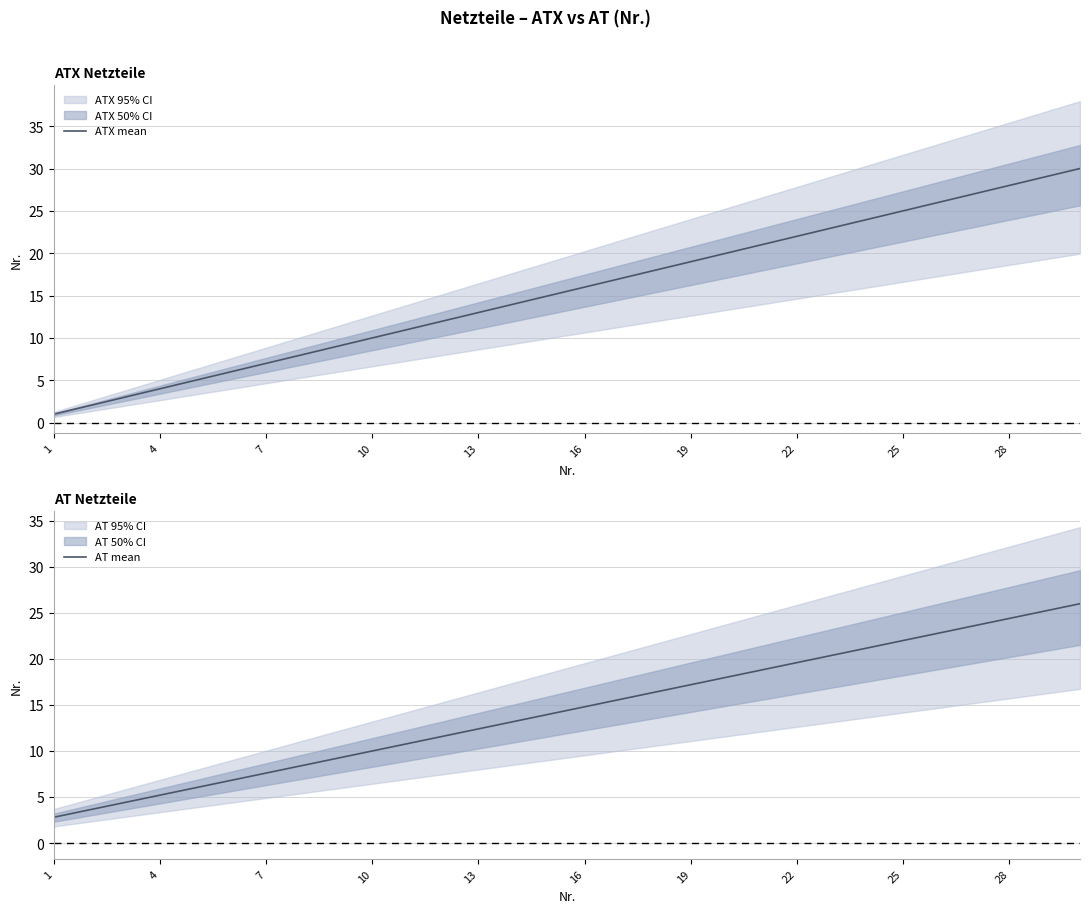

Is this an area chart (filled region under the line)?

No